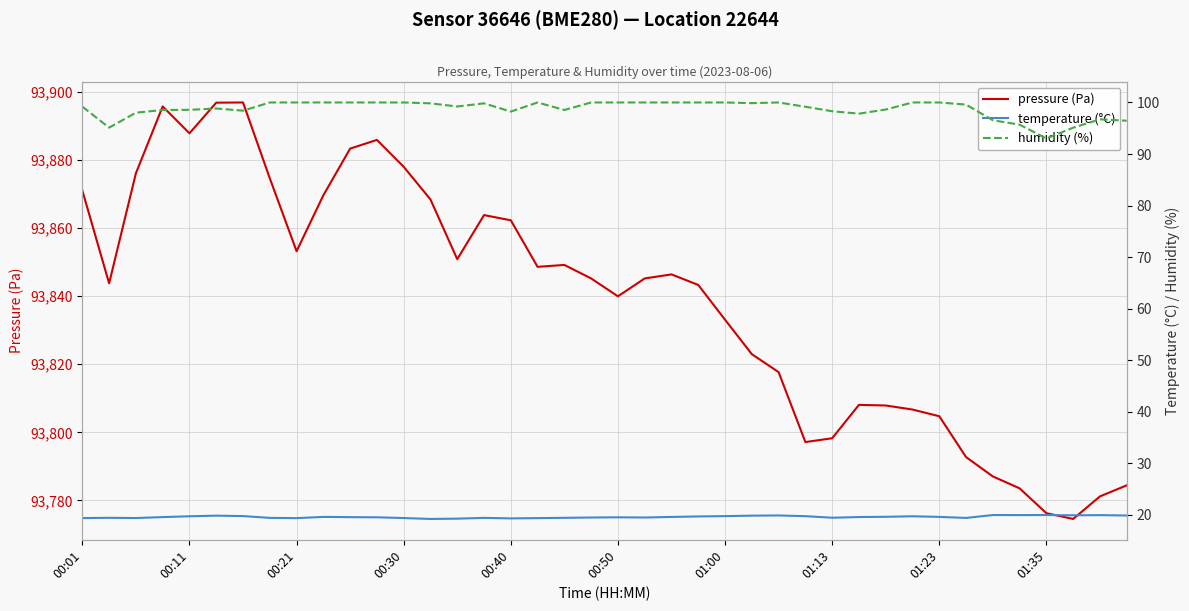

What is the minimum value for pressure (Pa)?

93774.5